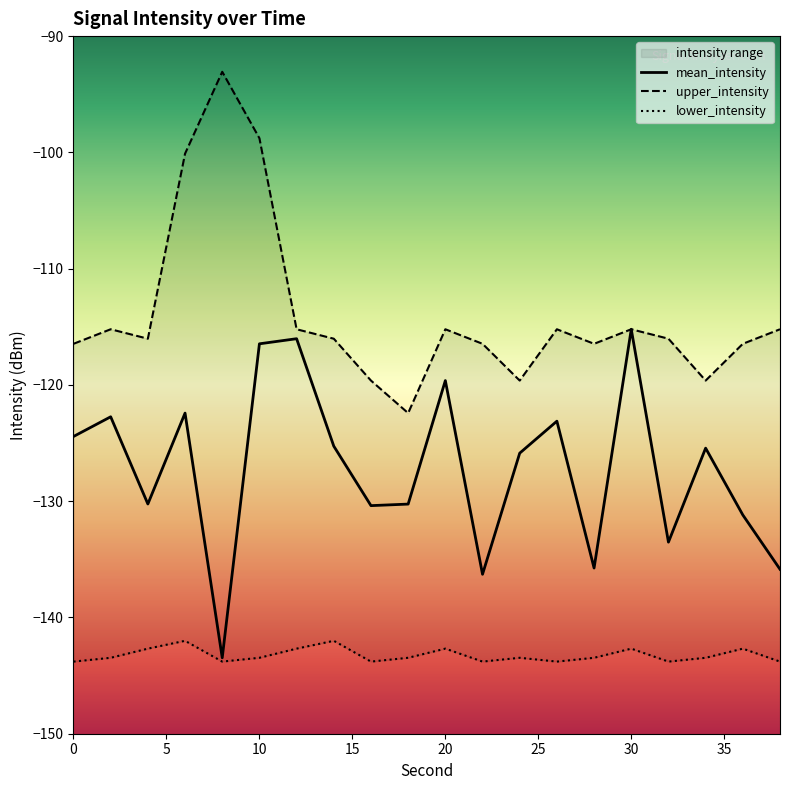

Which has a higher value, 5 or 25?

25